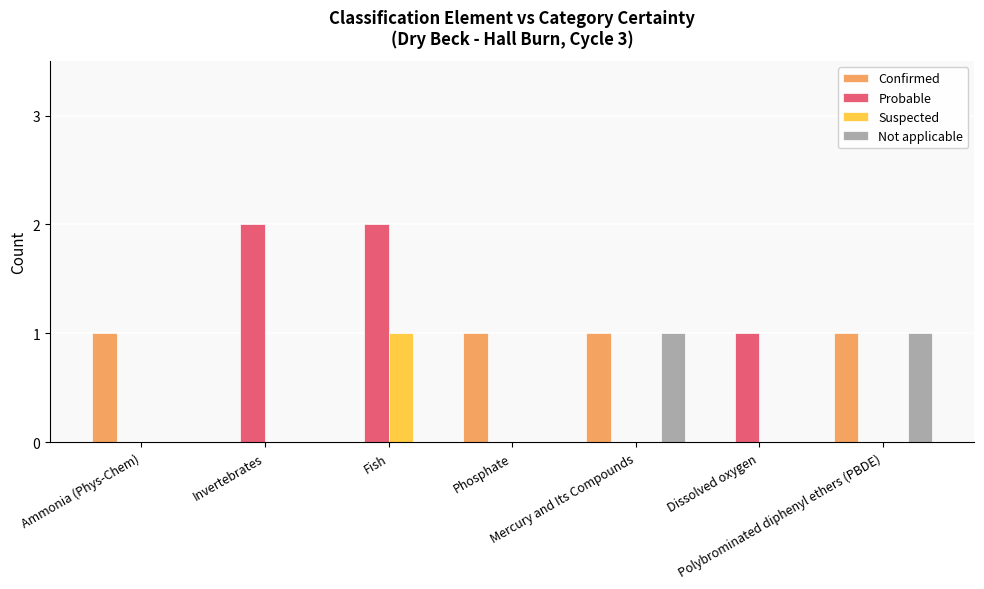

Is the value of Probable at Fish greater than the value of Not applicable at Invertebrates?

Yes